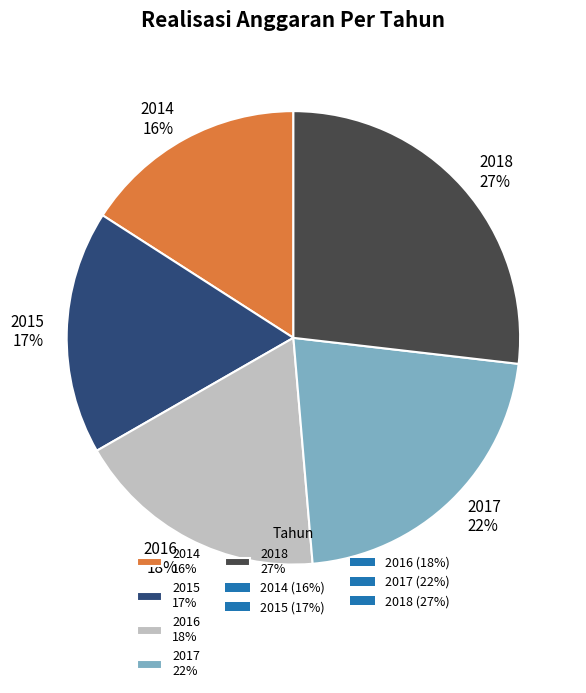

Is it true that 2014 is 4% of the pie?

False